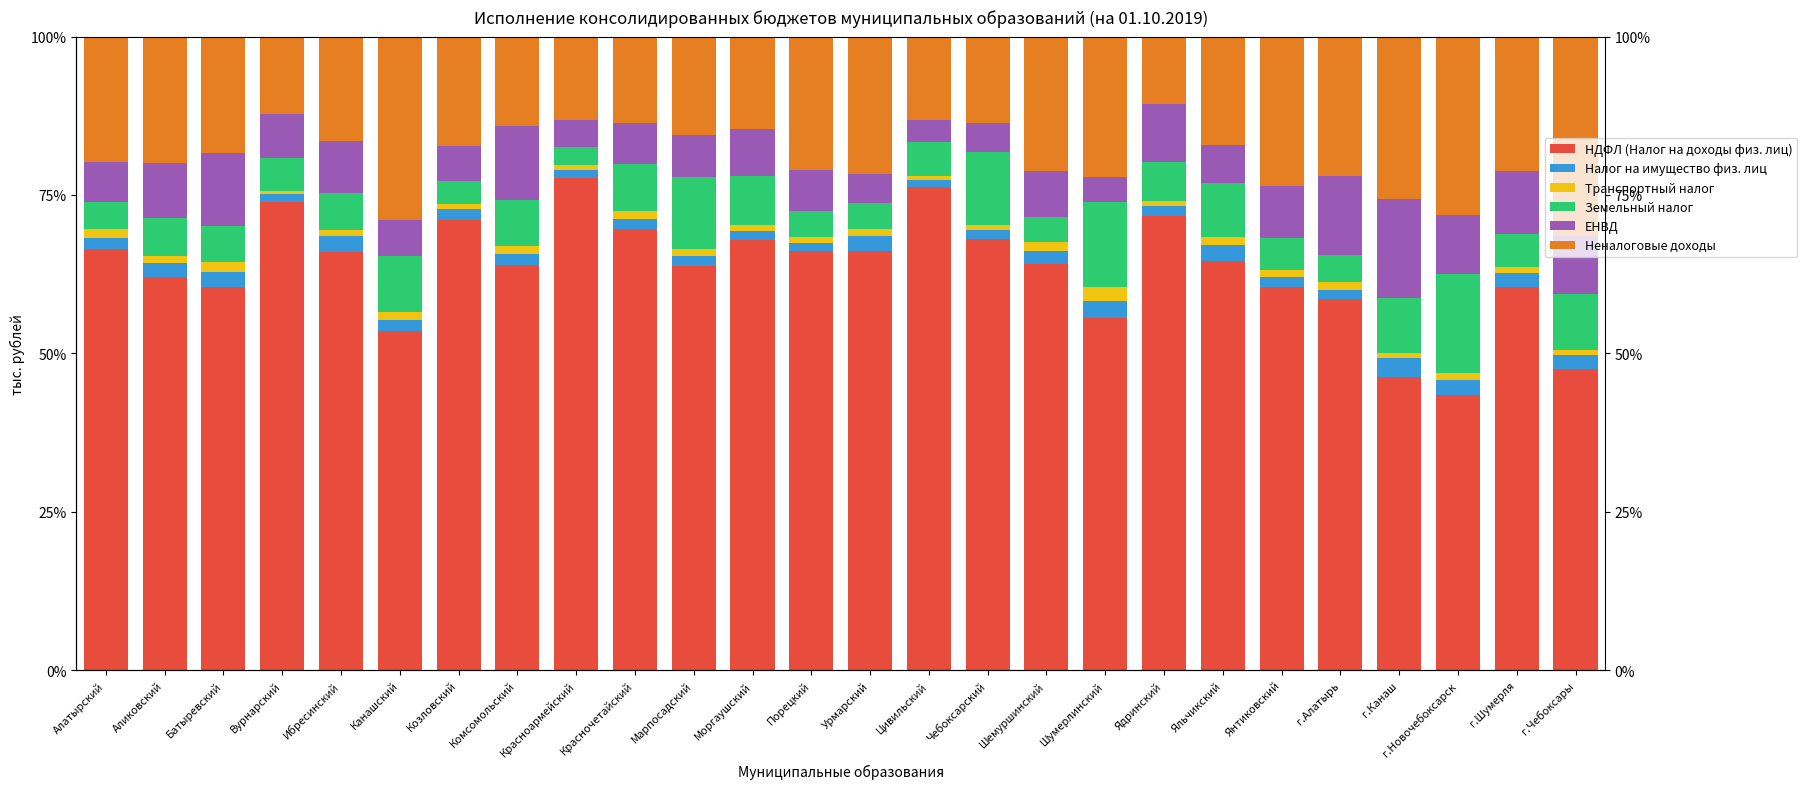

How many groups of bars are there?

26